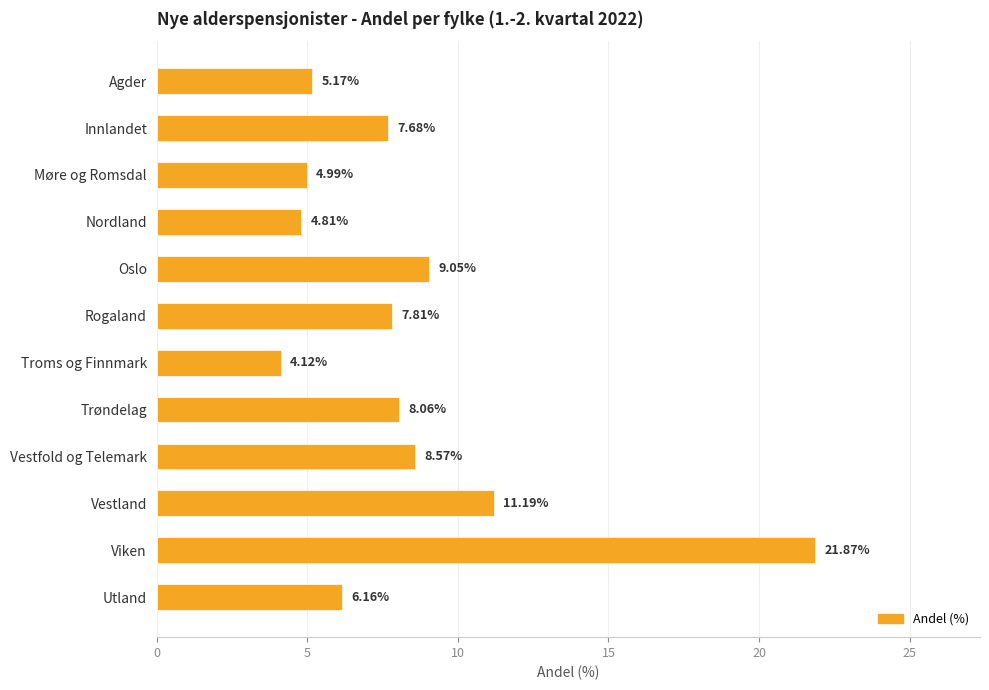

What is the average value?

8.3